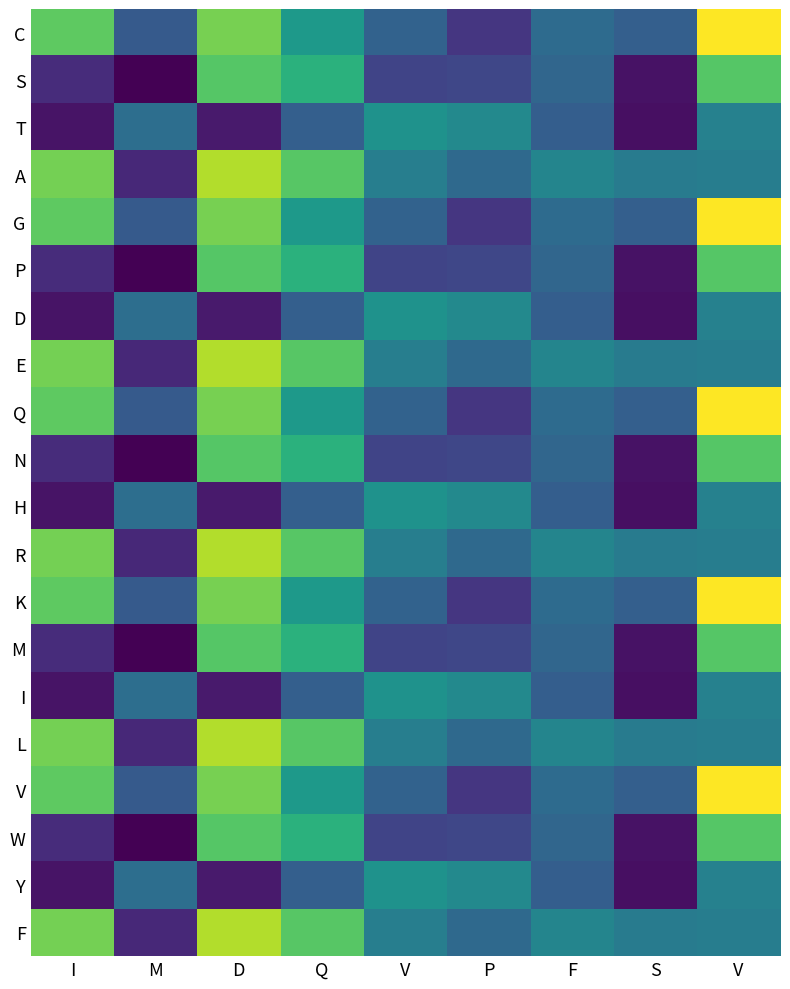

At which category is the sum across all series the highest?

V